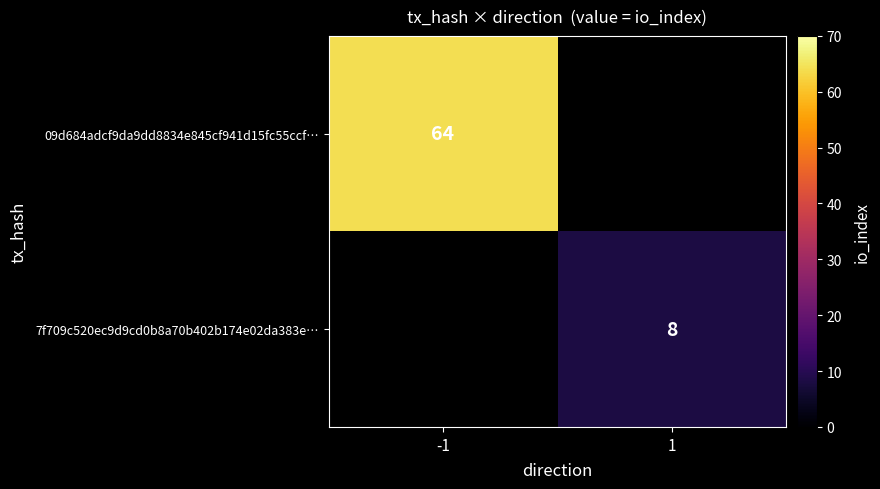

Is the value of 09d684adcf9da9dd8834e845cf941d15fc55ccf… at -1 greater than the value of 7f709c520ec9d9cd0b8a70b402b174e02da383e… at 1?

Yes